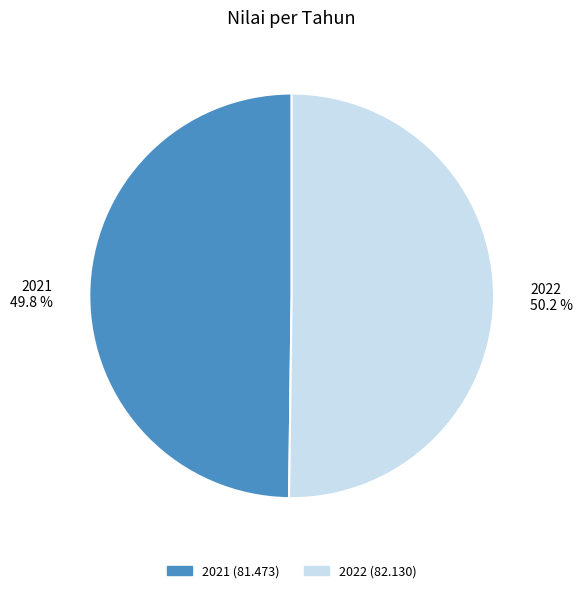

How many slices are in this pie chart?

2